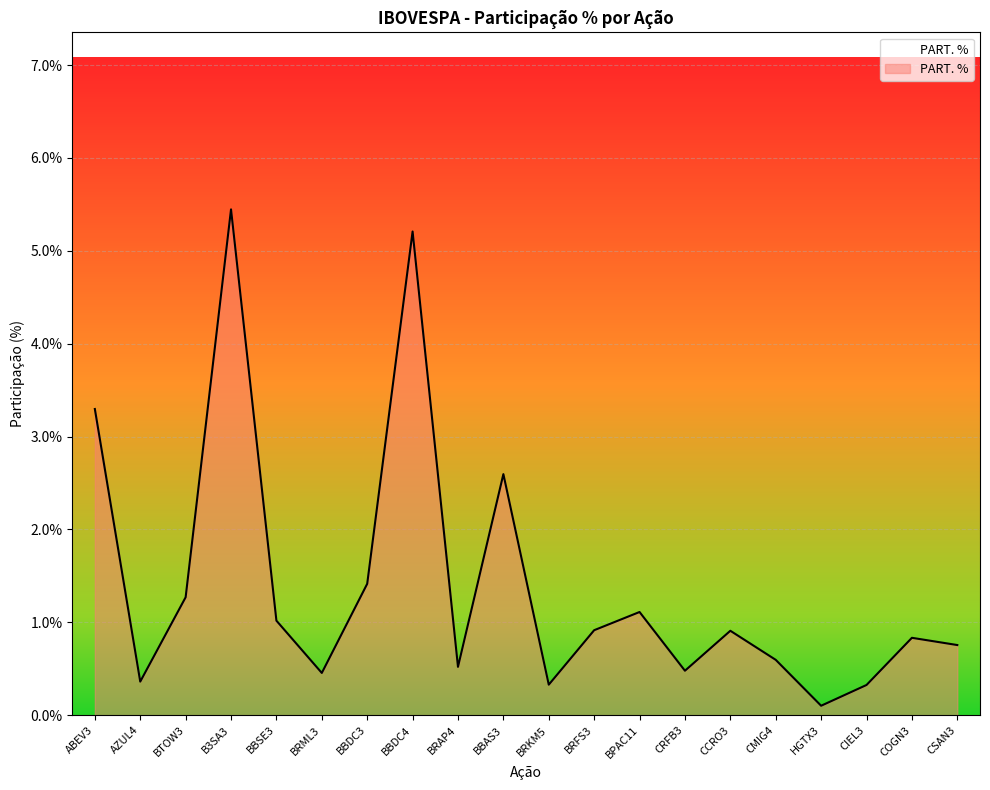

What is the greatest value displayed?

5.4